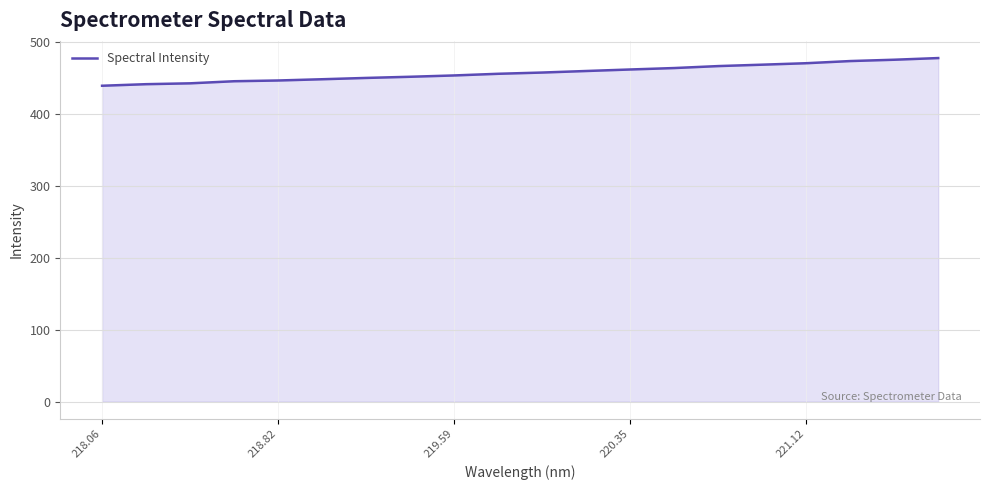

What is the greatest value displayed?

477.2